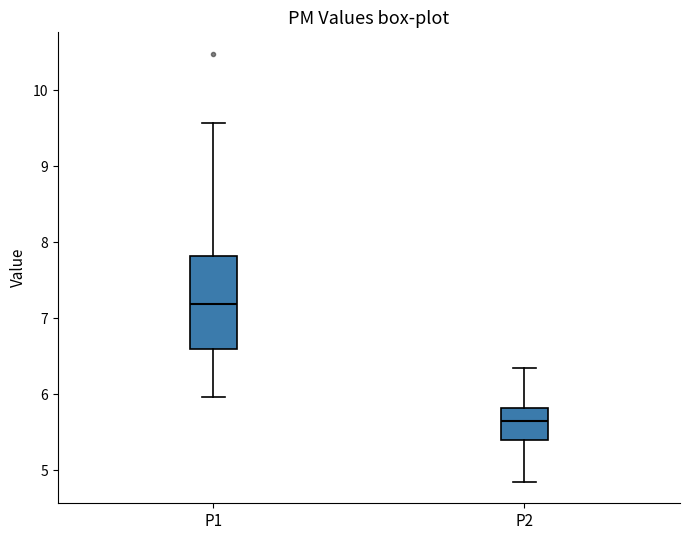

Where is the upper edge of the box for P1 on the y-axis? The values are not printed on the chart, so give them approximately, as read against the axis.

7.8